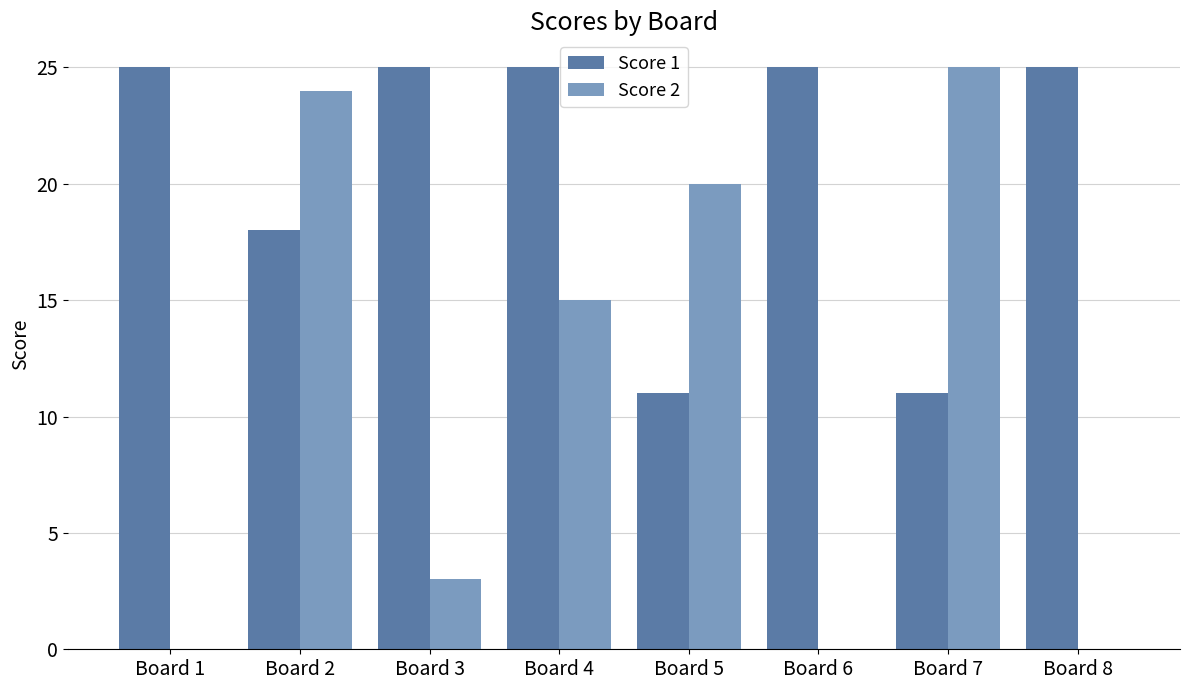

At which label does Score 2 first exceed 15?

Board 2